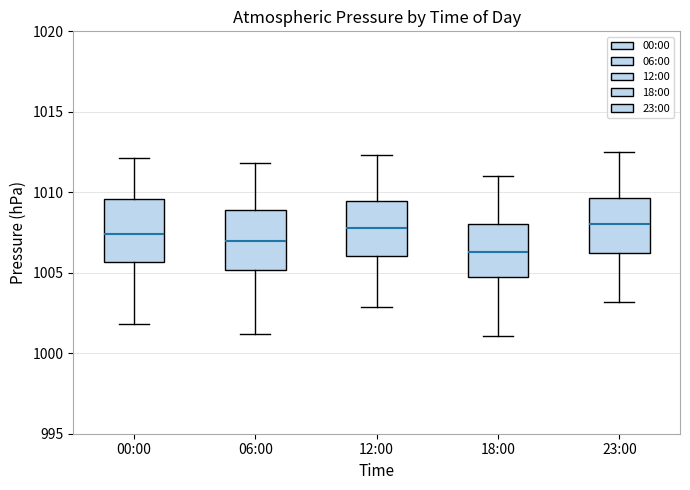

Which box has the lowest median line?

18:00